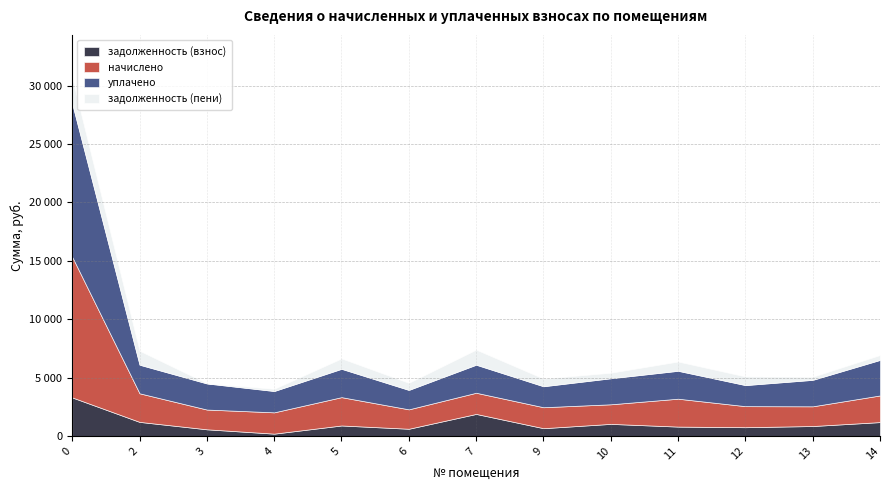

List the labels in order of задолженность (взнос) value, largest first.

0, 7, 2, 14, 10, 5, 13, 11, 12, 9, 6, 3, 4